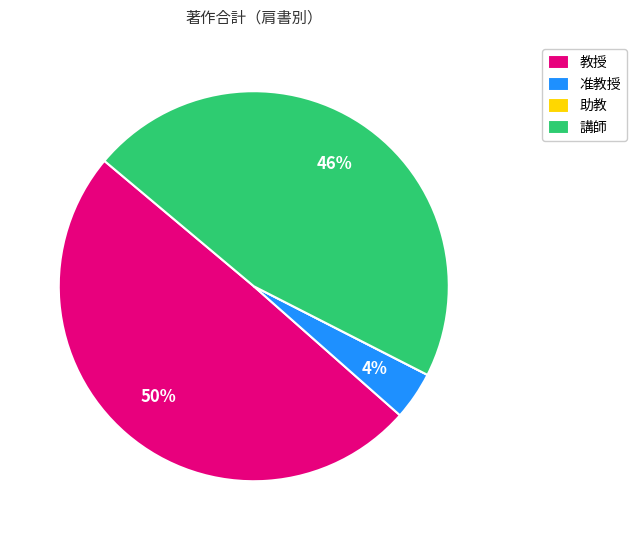

To the nearest percent, what is the difference between the largest and smallest slice percentages?

50%